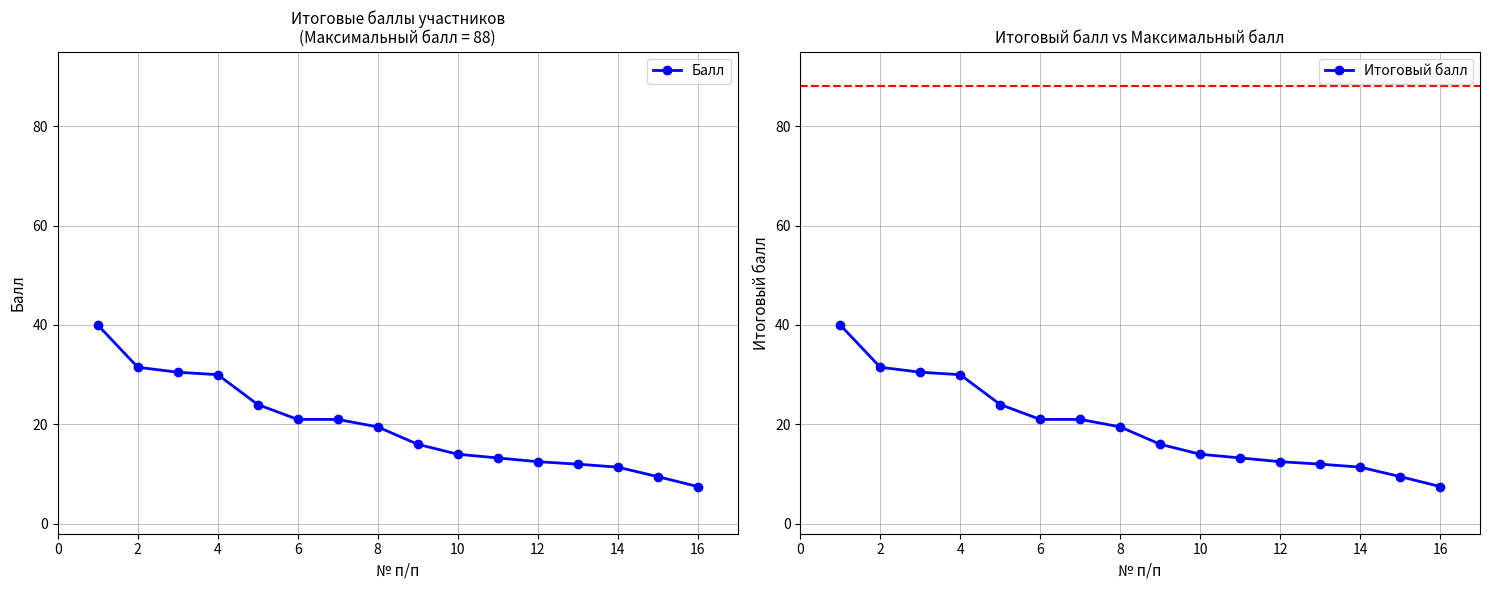

Is it true that Балл equals 4.4 at 6?

False